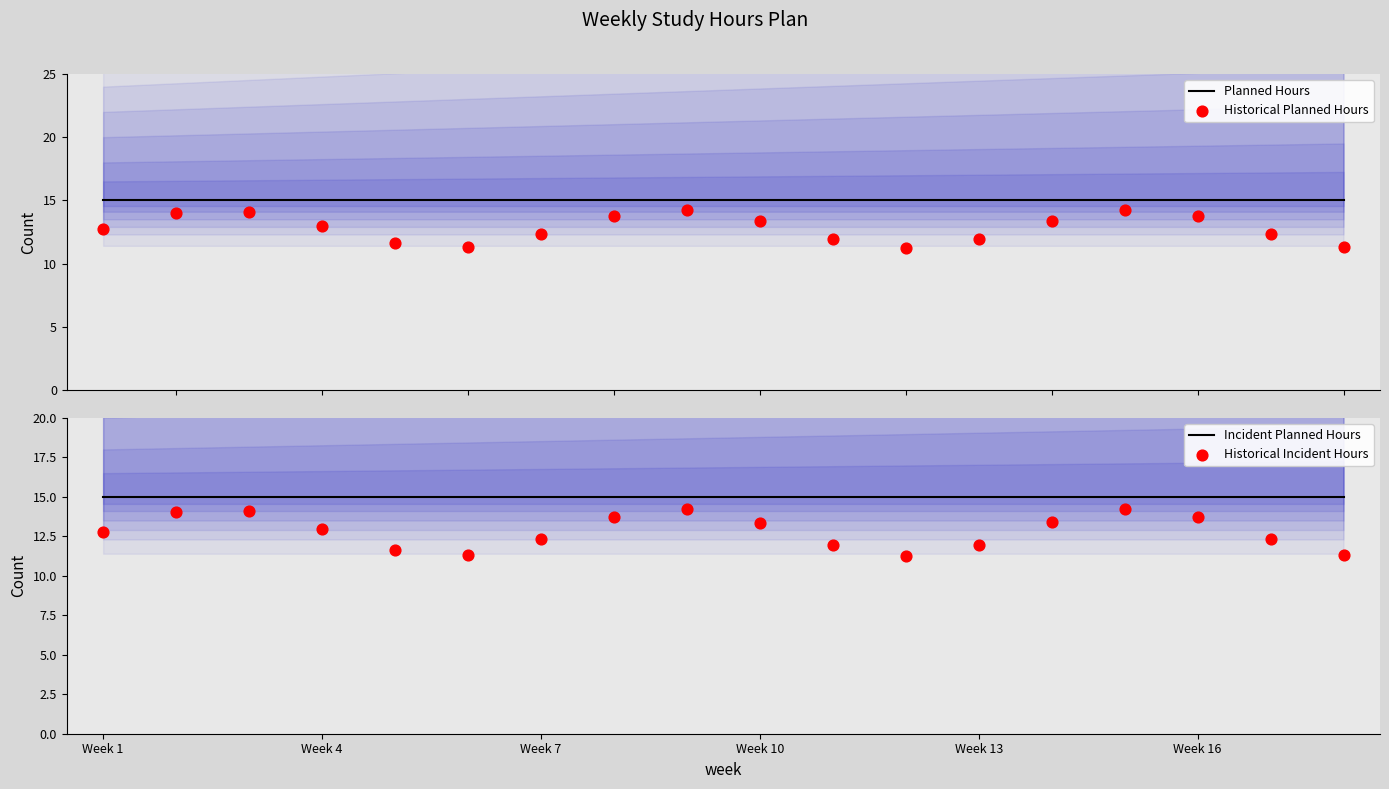

What are all the series names shown in the legend?

Planned Hours, Historical Planned Hours, Incident Planned Hours, Historical Incident Hours